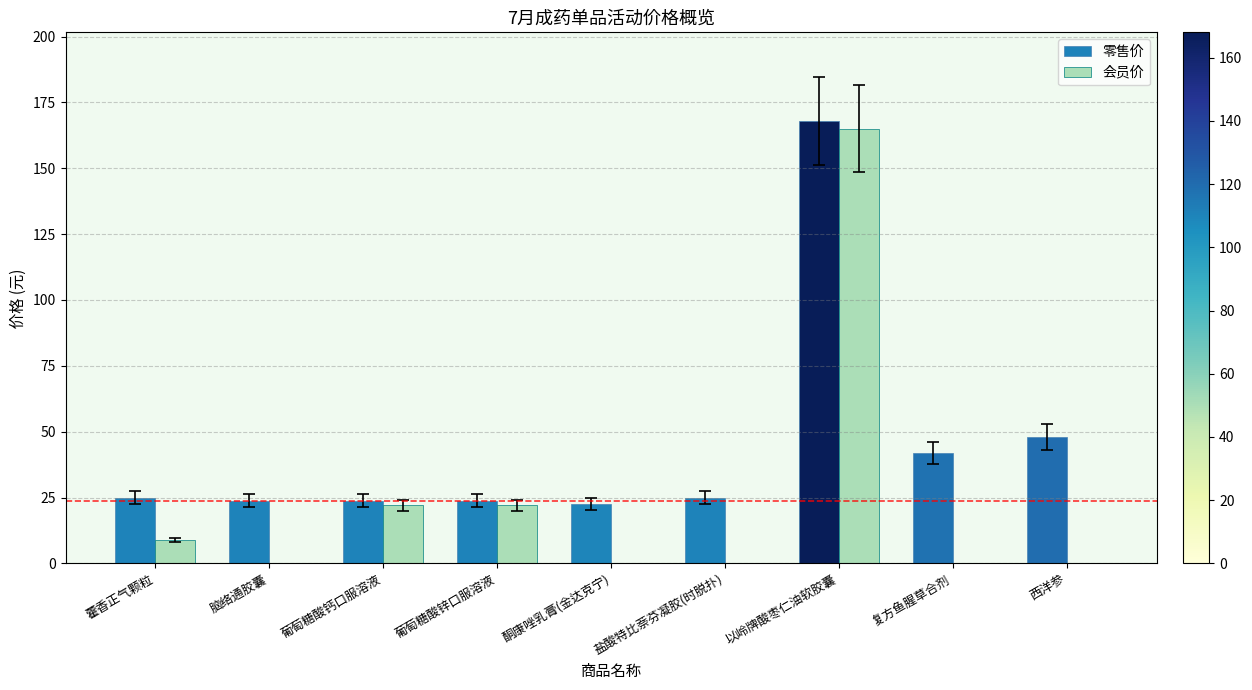

Which series has the largest total across all categories?

零售价